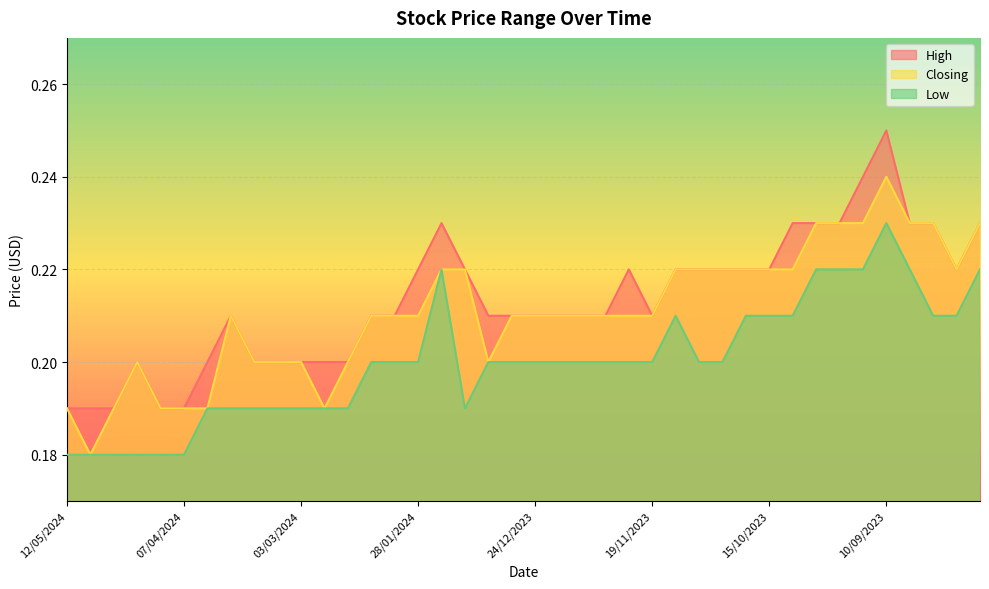

Is it true that Closing equals 0.4 at 28/01/2024?

False